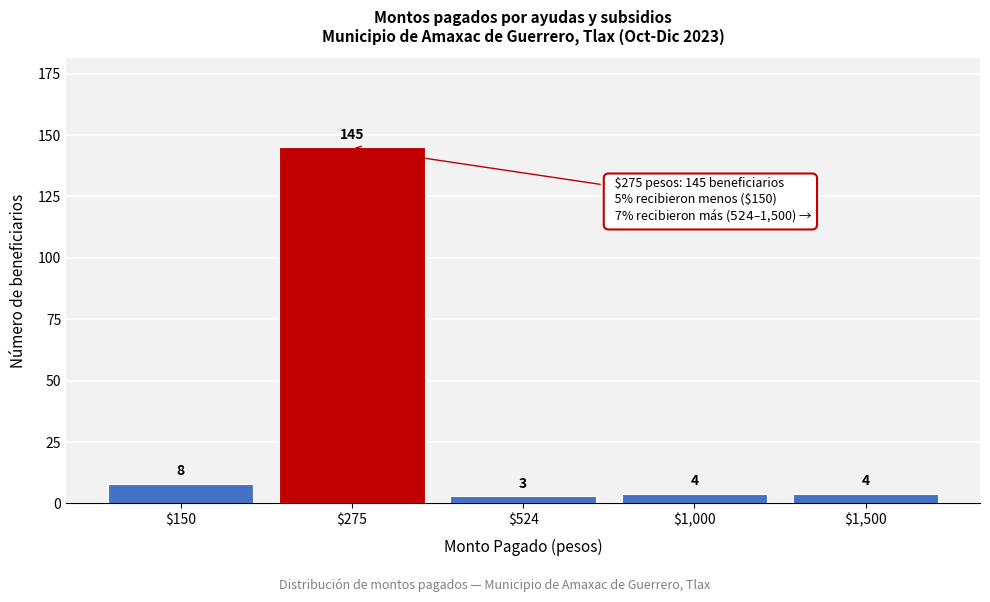

Reading left to right, list all the values displayed in this chart.

8	145	3	4	4